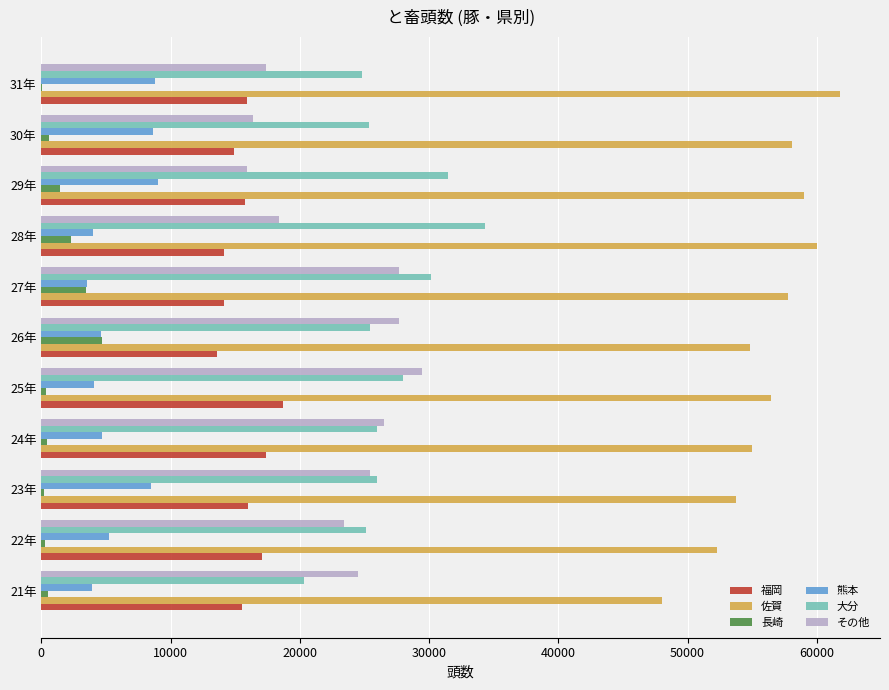

Is the value of 福岡 at 27年 greater than the value of 熊本 at 31年?

Yes